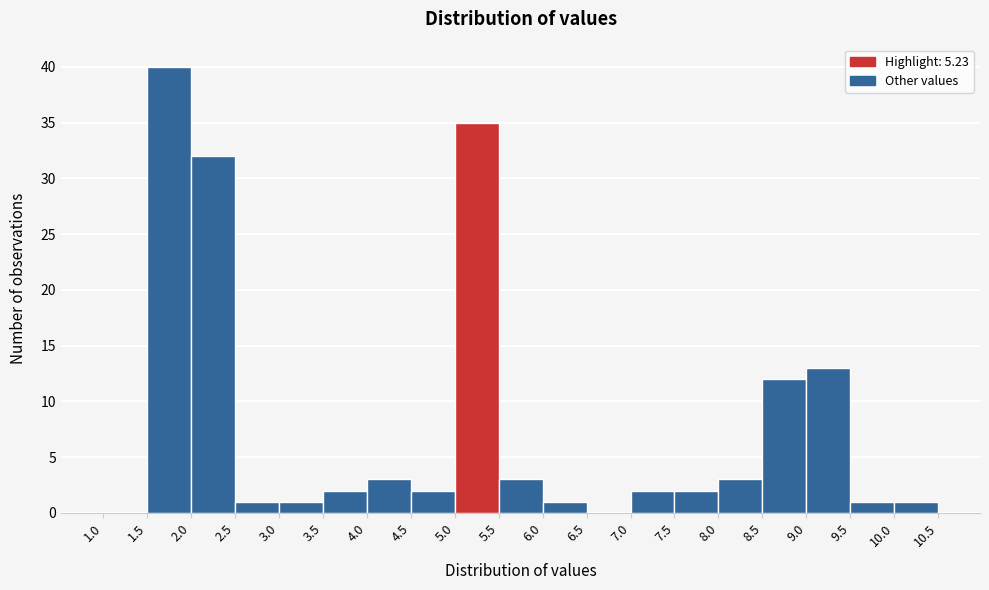

Reading left to right, list every bar in this chart as the range it spans on the x-axis followed by its height. The values are not printed on the chart, so give them approximately, as read against the axis.

1.0 to 1.5: 0
1.5 to 2.0: 40
2.0 to 2.5: 32
2.5 to 3.0: 1
3.0 to 3.5: 1
3.5 to 4.0: 2
4.0 to 4.5: 3
4.5 to 5.0: 2
5.0 to 5.5: 35
5.5 to 6.0: 3
6.0 to 6.5: 1
6.5 to 7.0: 0
7.0 to 7.5: 2
7.5 to 8.0: 2
8.0 to 8.5: 3
8.5 to 9.0: 12
9.0 to 9.5: 13
9.5 to 10.0: 1
10.0 to 10.5: 1